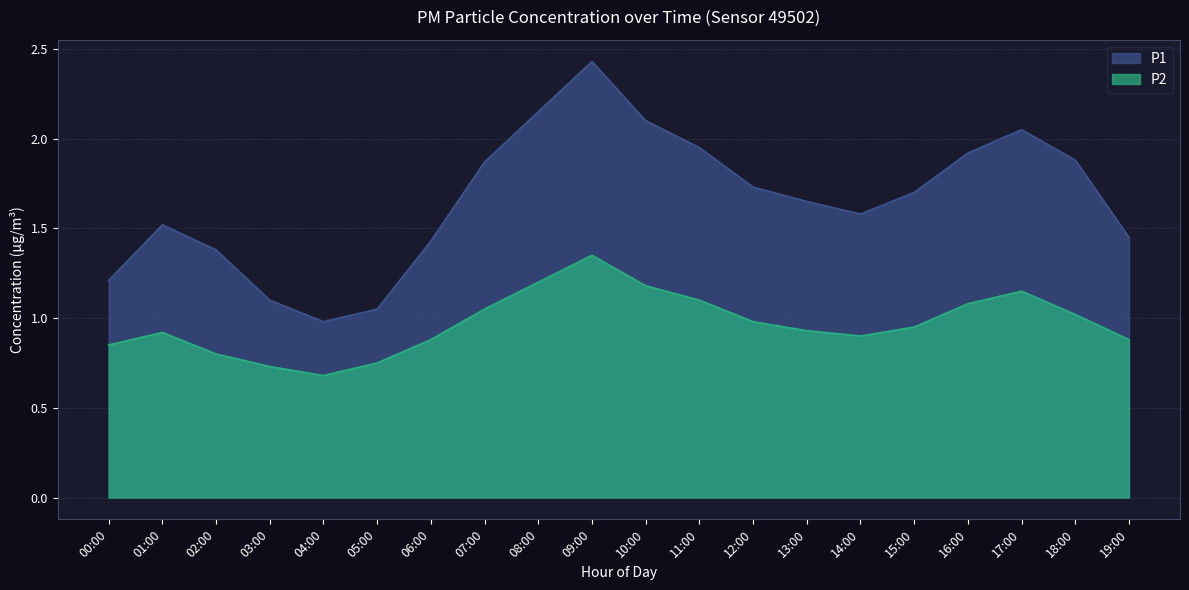

What is the label of the 9th point from the left?

08:00